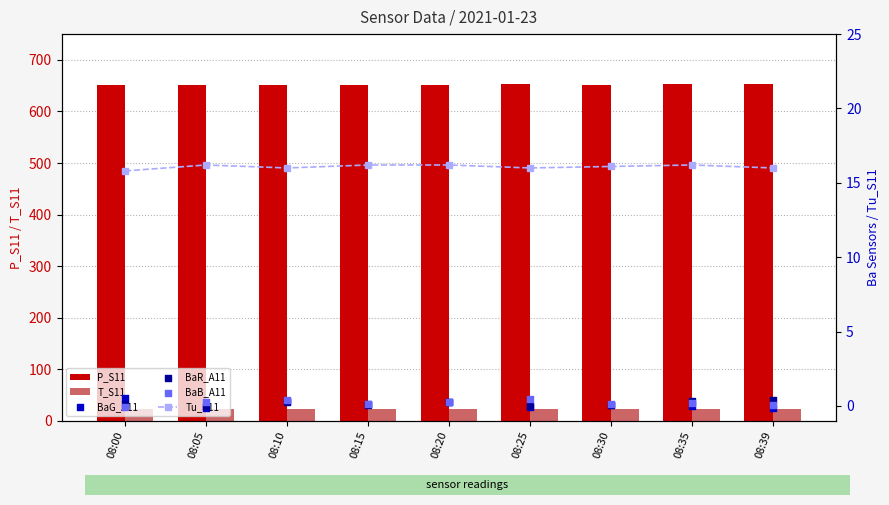

What is the total value across all series at 08:05?

691.3